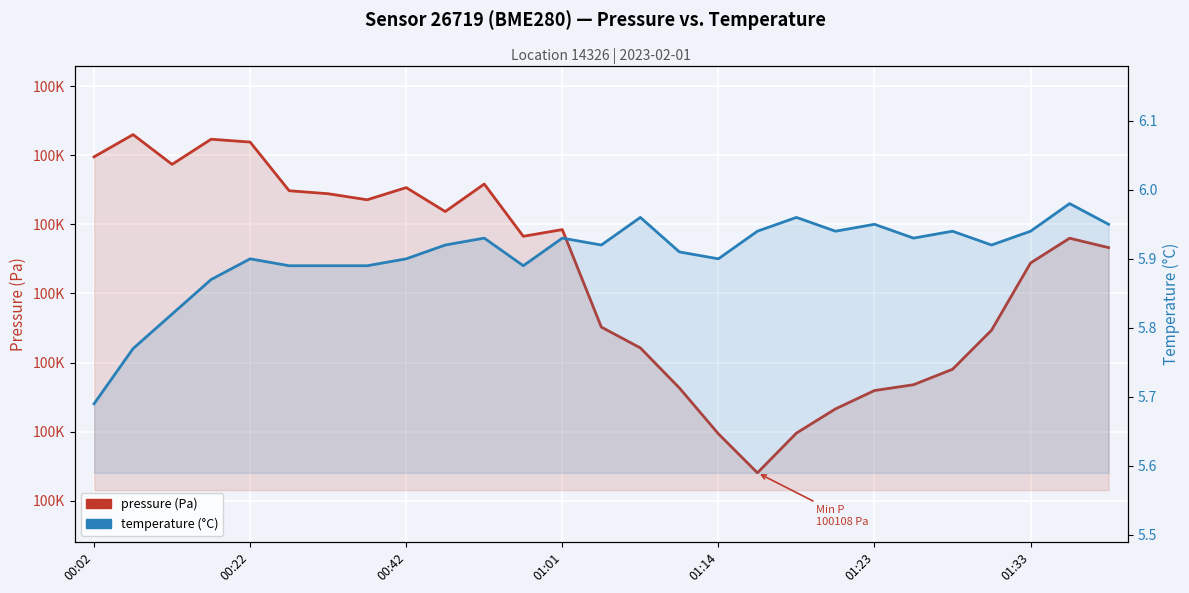

The value of temperature (°C) at 25 is 8.1. True or false?

False